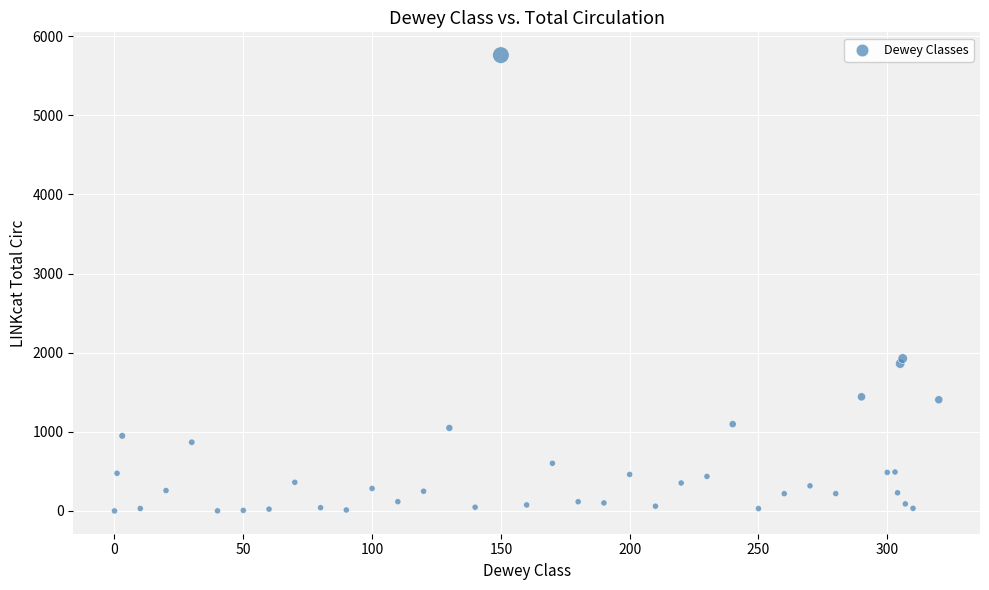

What Y value in the scatter plot is closest to 2880?

1926